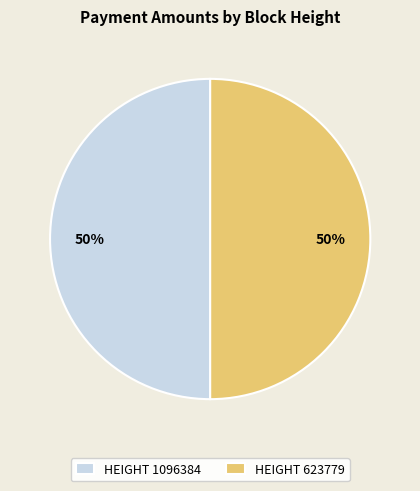

To the nearest percent, what is the combined percentage of HEIGHT 623779 and HEIGHT 1096384?

100%